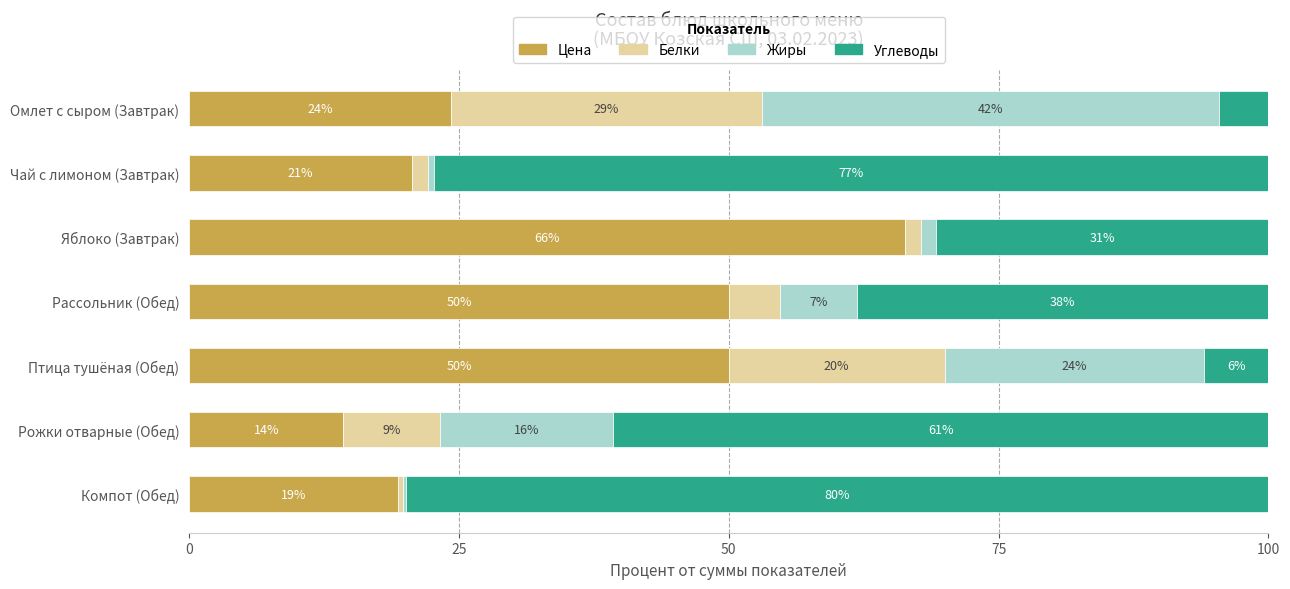

What is the total value across all series at Птица тушёная (Обед)?

100.0